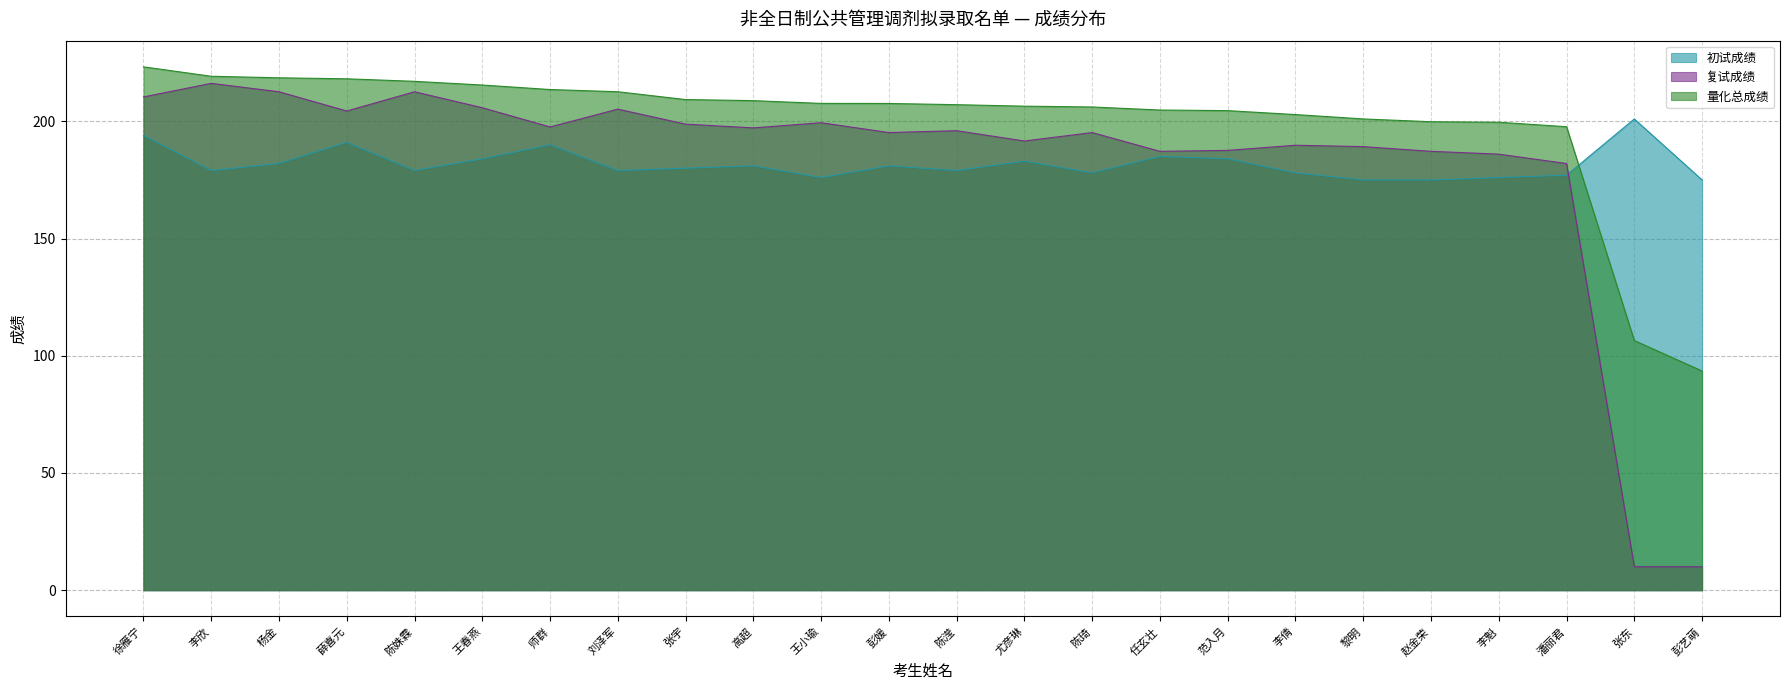

What is the label of the 8th point from the left?

刘泽军